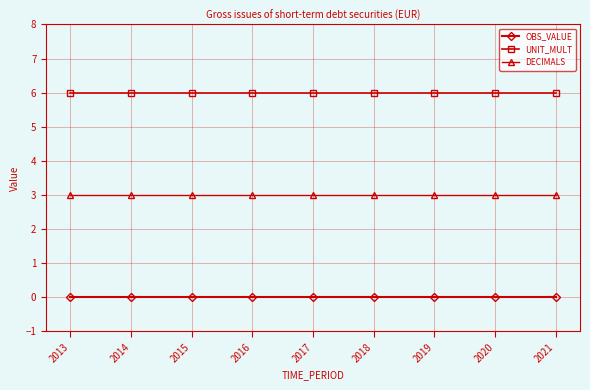

Is the value of OBS_VALUE at 2016 greater than the value of UNIT_MULT at 2013?

No